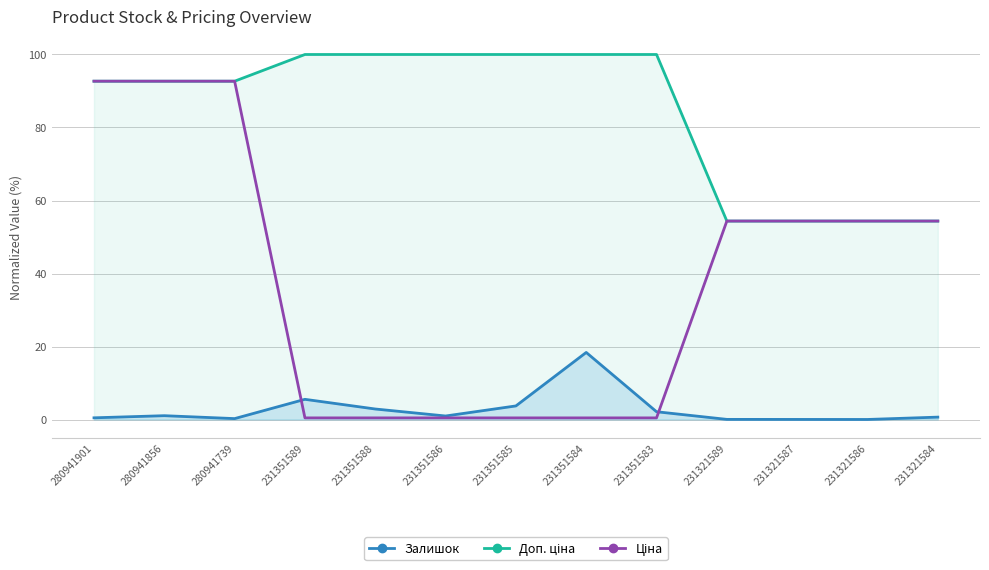

Between which two adjacent categories do Ціна and Доп. ціна first intersect?

231351583 and 231321589